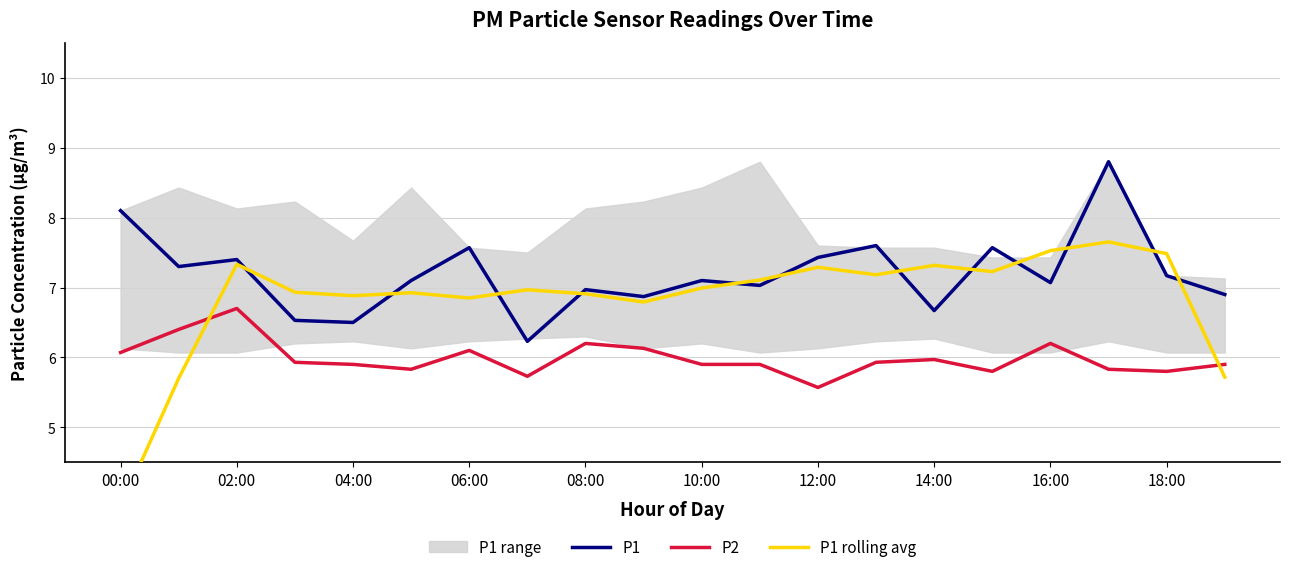

How many values in the P1 series are below 7?

7